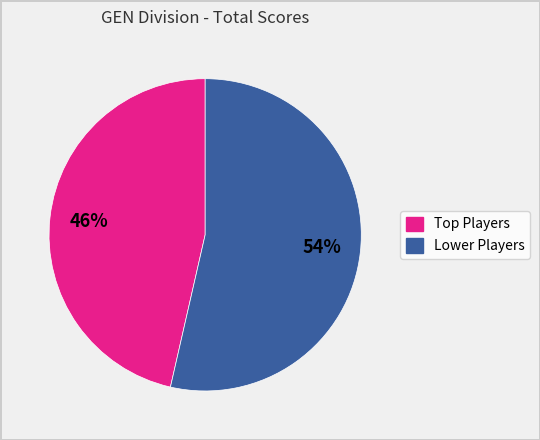

Does any single category account for the majority?

Yes